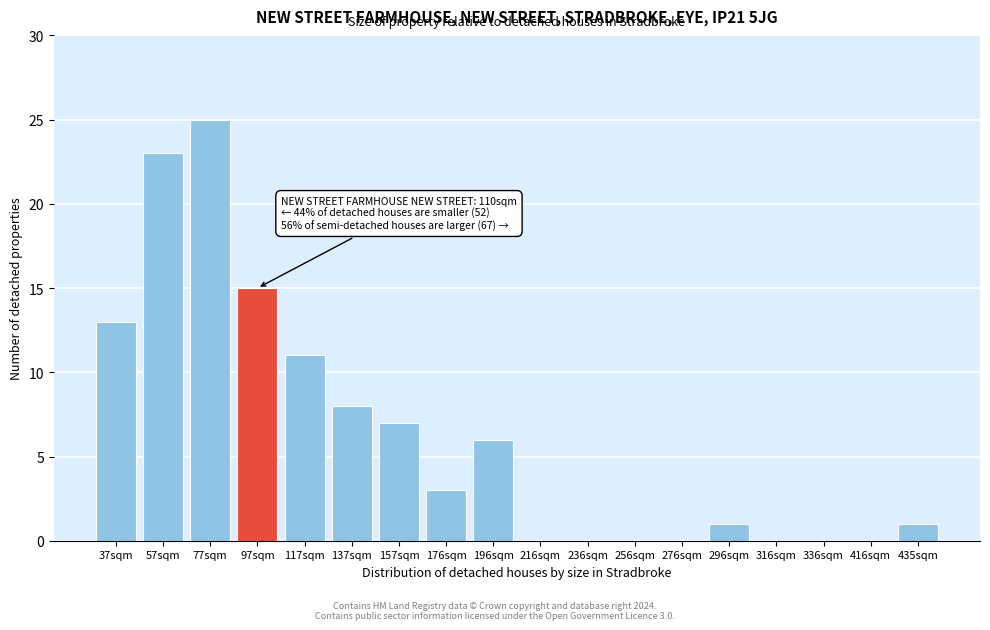

Reading left to right, transcribe all the data shown in this chart.

37sqm=13	57sqm=23	77sqm=25	97sqm=15	117sqm=11	137sqm=8	157sqm=7	176sqm=3	196sqm=6	216sqm=0	236sqm=0	256sqm=0	276sqm=0	296sqm=1	316sqm=0	336sqm=0	416sqm=0	435sqm=1